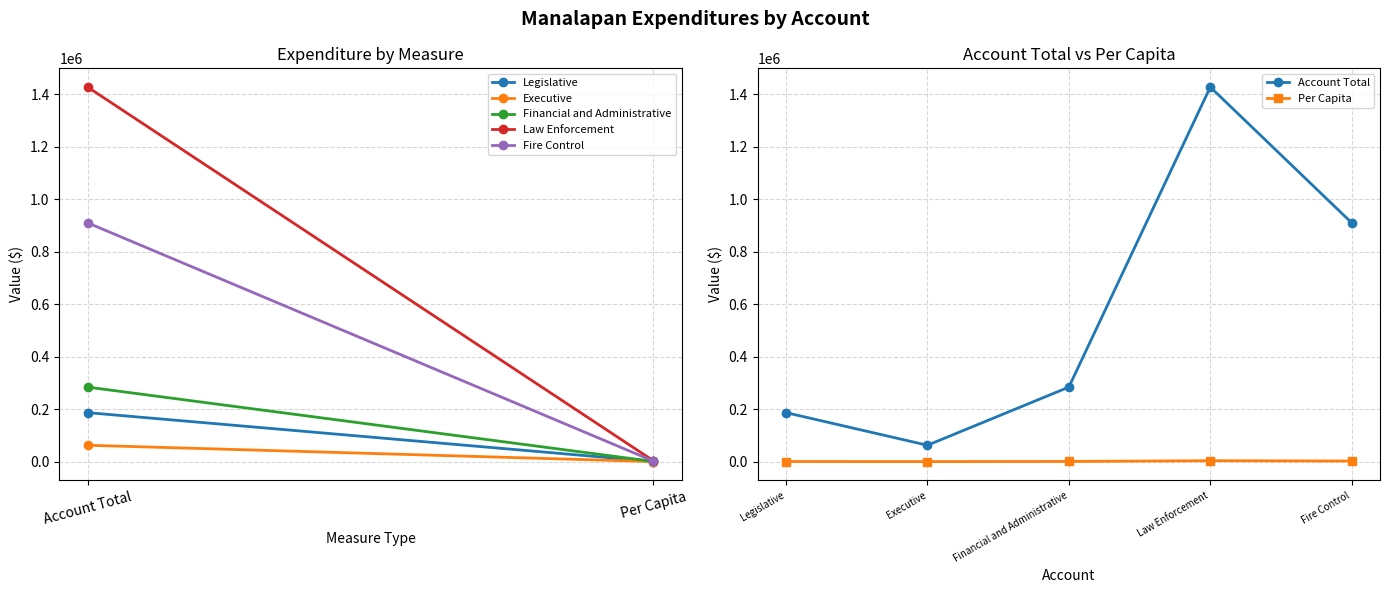

The Account Total series shows 186818.0 at Legislative. True or false?

True